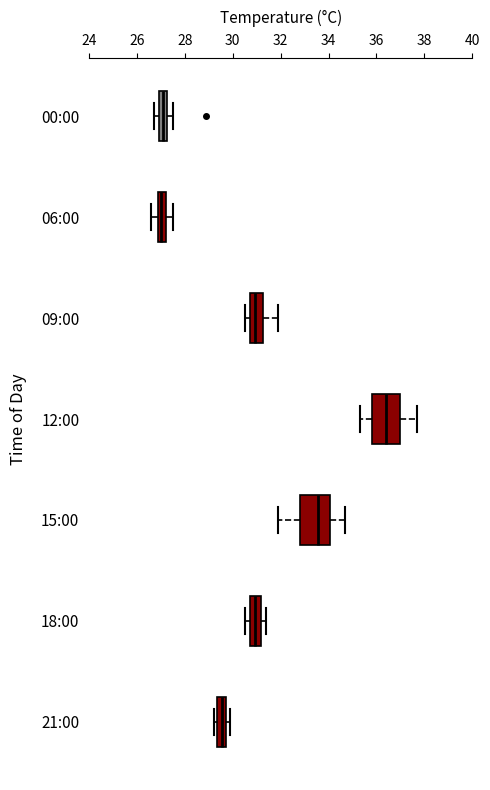

Which box has the furthest to the right median line?

12:00